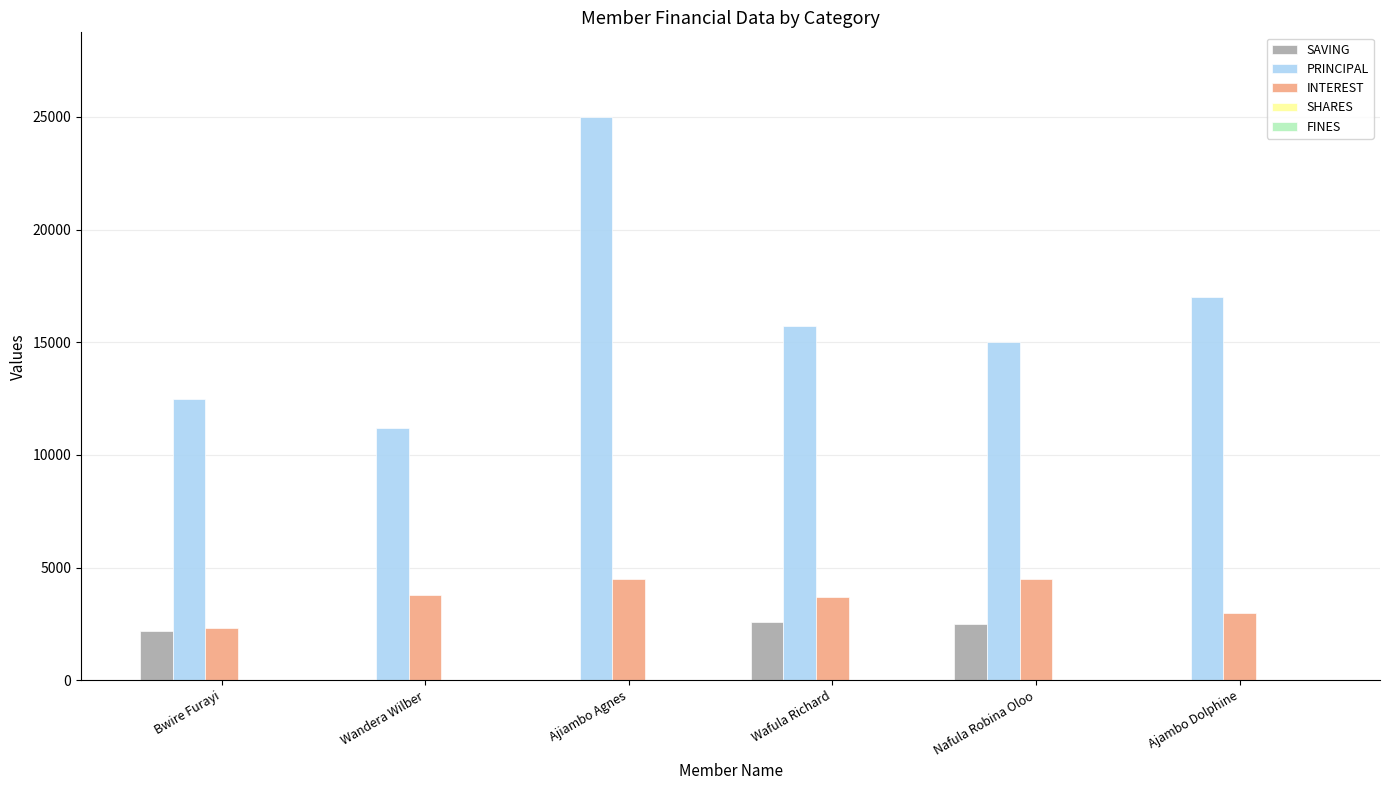

At which label is PRINCIPAL closest to 18100?

Ajambo Dolphine